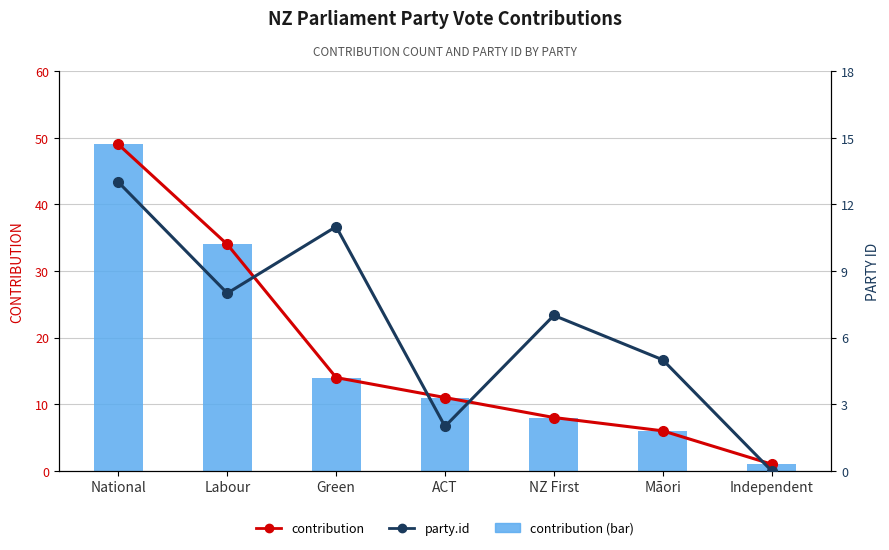

What is the total value across all series at National?

111